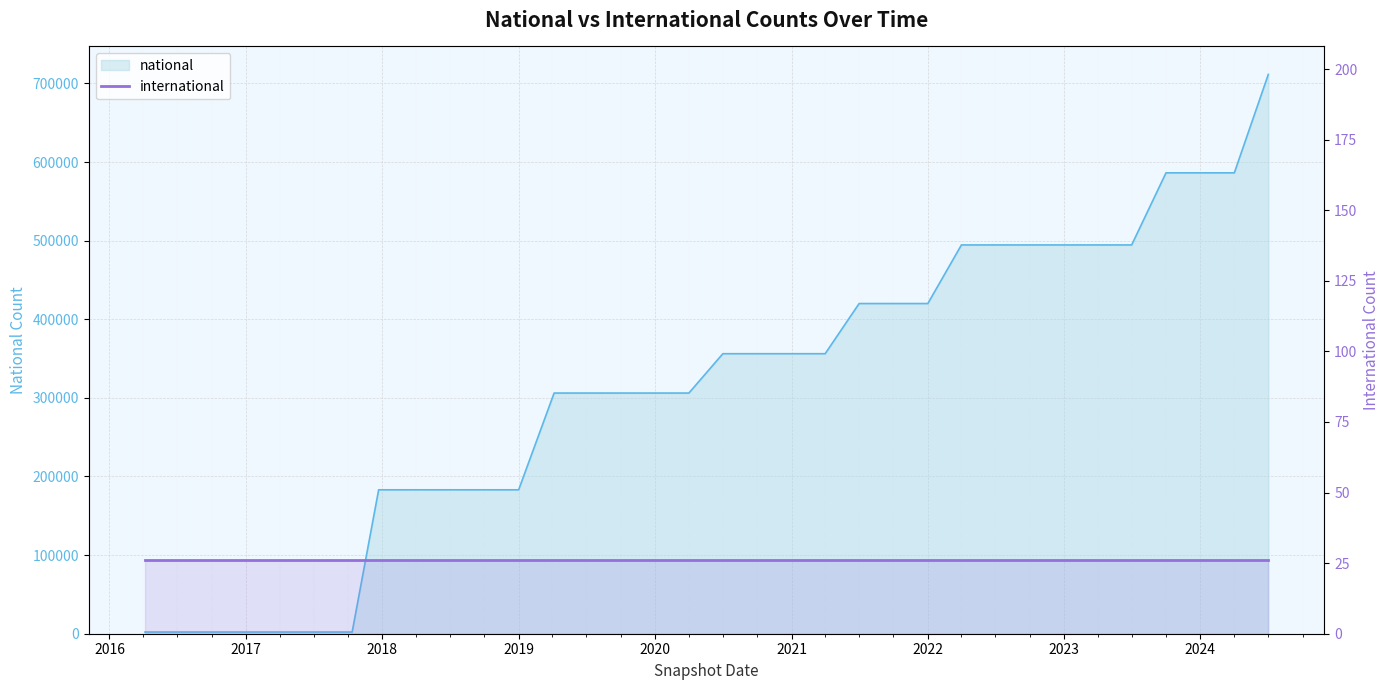

What is the greatest value displayed?

711434